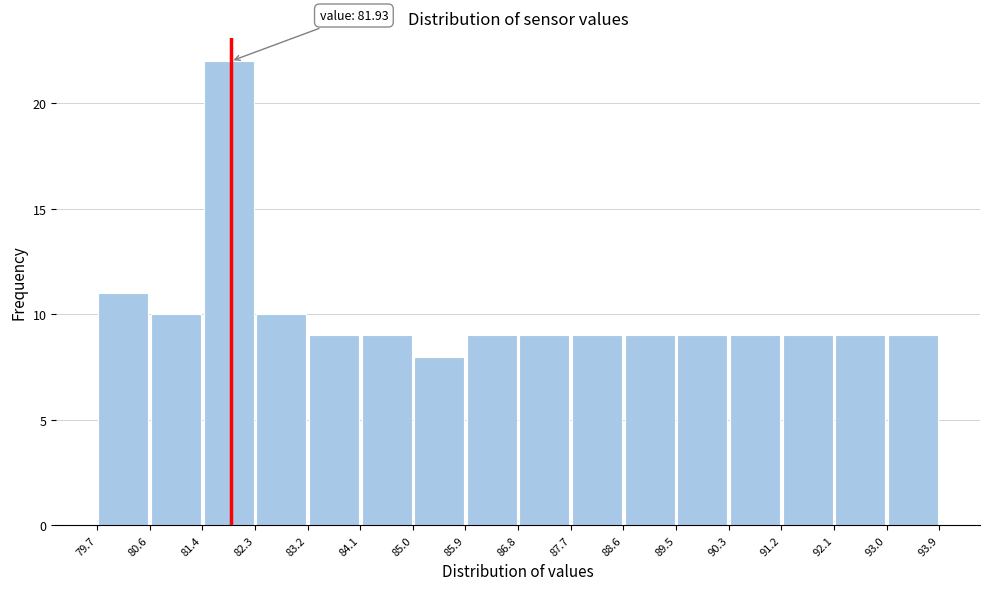

Which range on the x-axis has the tallest bar?

81.4 to 82.3